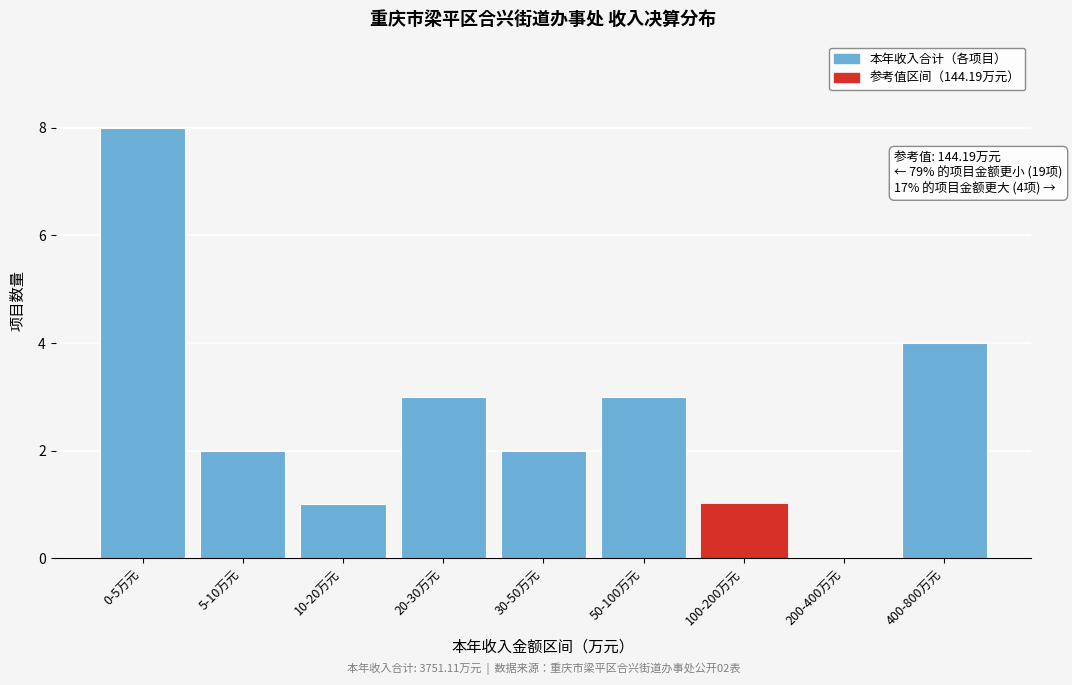

Reading right to left, what are all the values shown in this chart?

400-800万元=4	200-400万元=0	100-200万元=1	50-100万元=3	30-50万元=2	20-30万元=3	10-20万元=1	5-10万元=2	0-5万元=8